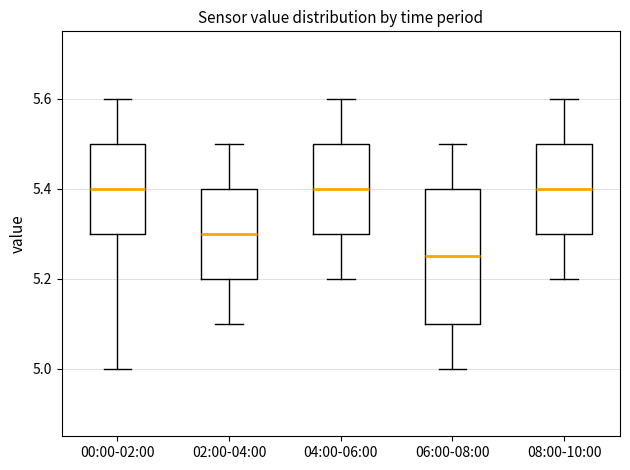

Where does the median line of the box for 02:00-04:00 sit on the y-axis? The values are not printed on the chart, so give them approximately, as read against the axis.

5.30